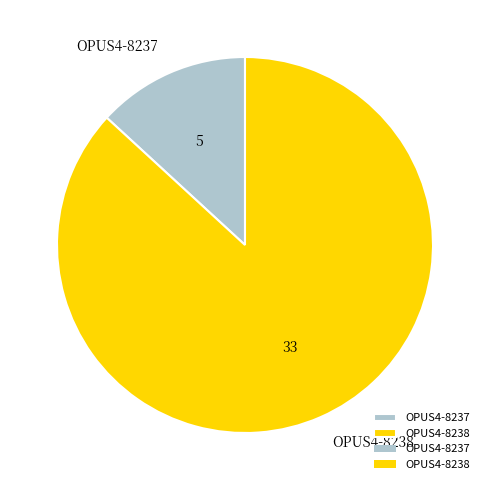

The OPUS4-8238 slice represents 99% of the pie. True or false?

False